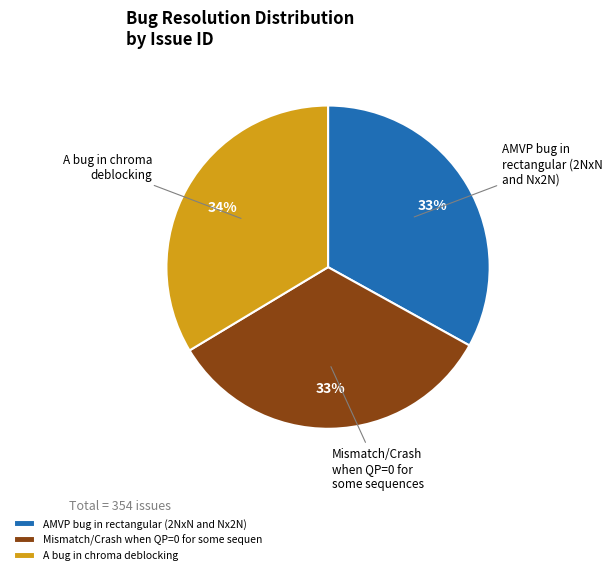

Is there a majority slice in this chart?

No